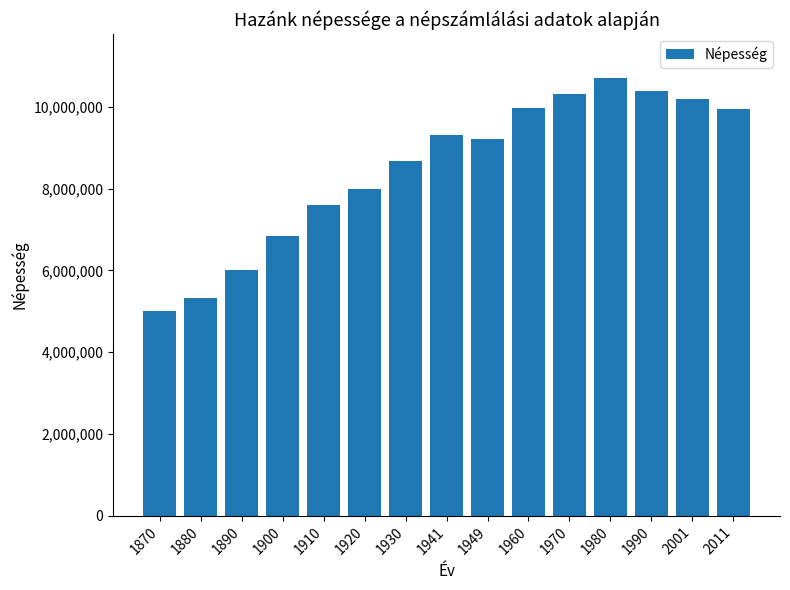

The chart shows a value of 9937628 at 2011. True or false?

True